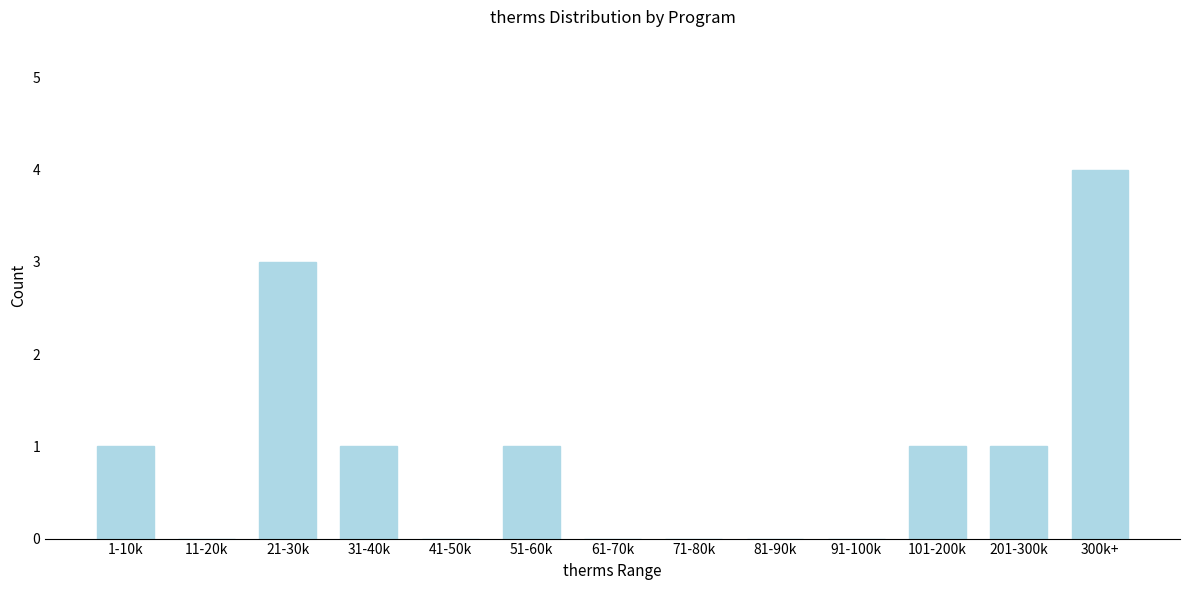

Reading left to right, list all the values displayed in this chart.

1-10k=1	11-20k=0	21-30k=3	31-40k=1	41-50k=0	51-60k=1	61-70k=0	71-80k=0	81-90k=0	91-100k=0	101-200k=1	201-300k=1	300k+=4